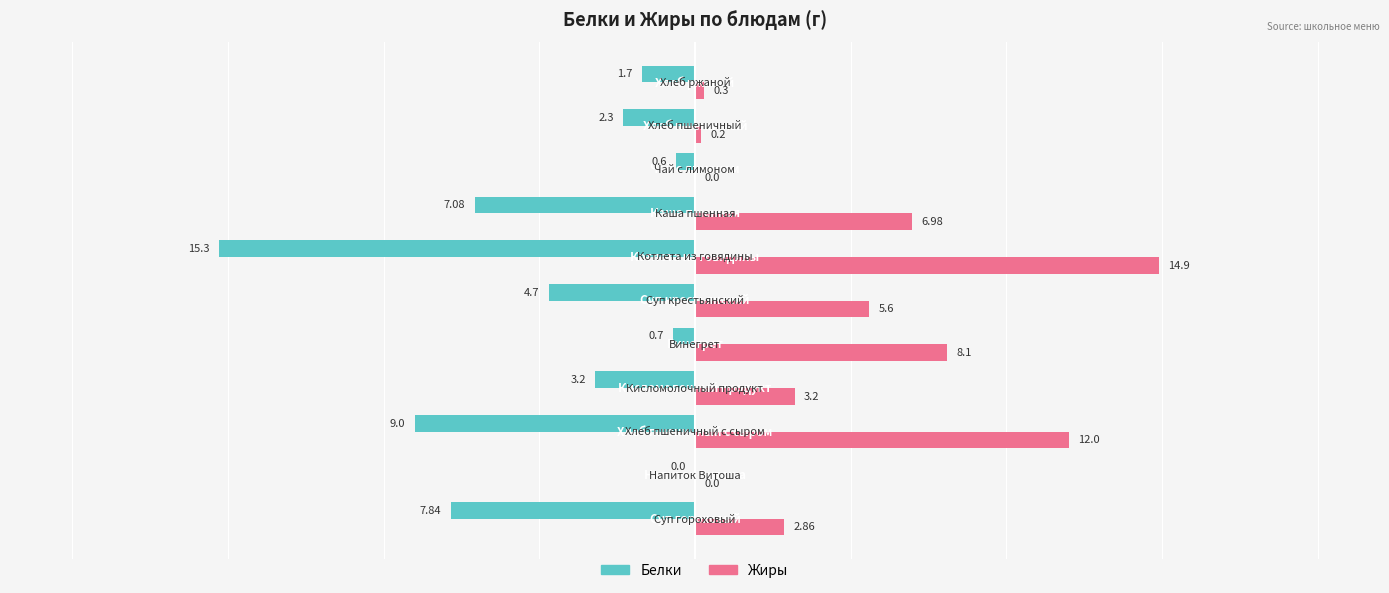

What is the sum of all Белки values?

-52.4